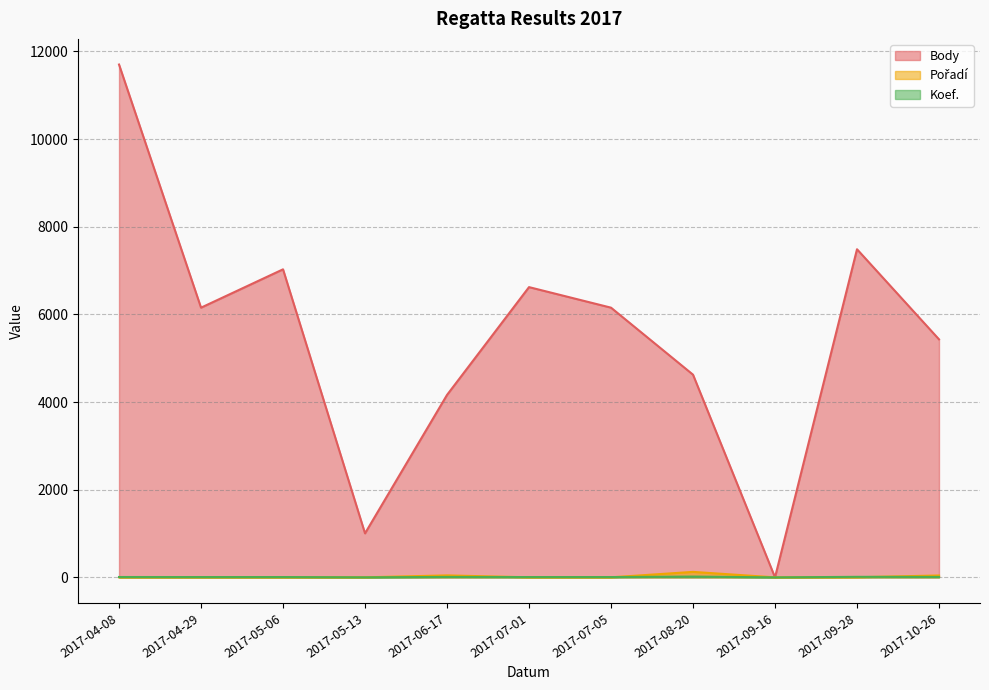

How many data points in Koef. are above 7?

5